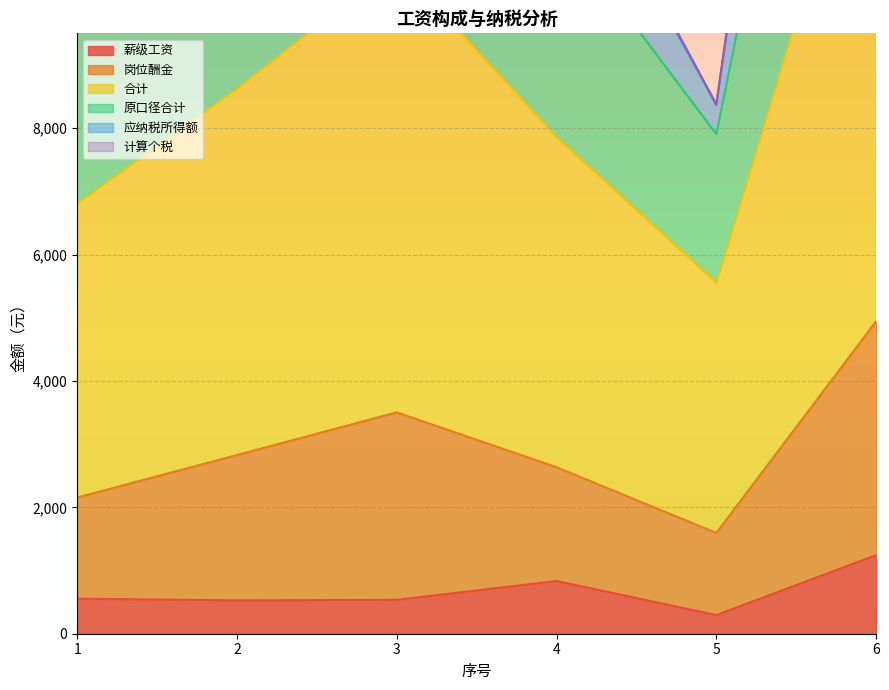

At which label does 原口径合计 first exceed 12380?

2